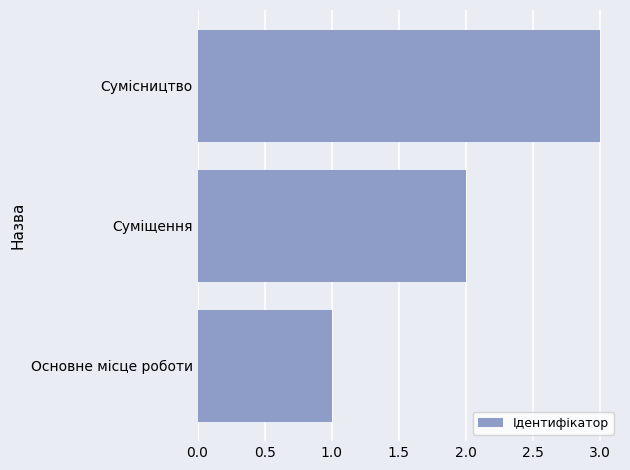

True or false: the data shows 1 at Основне місце роботи.

True